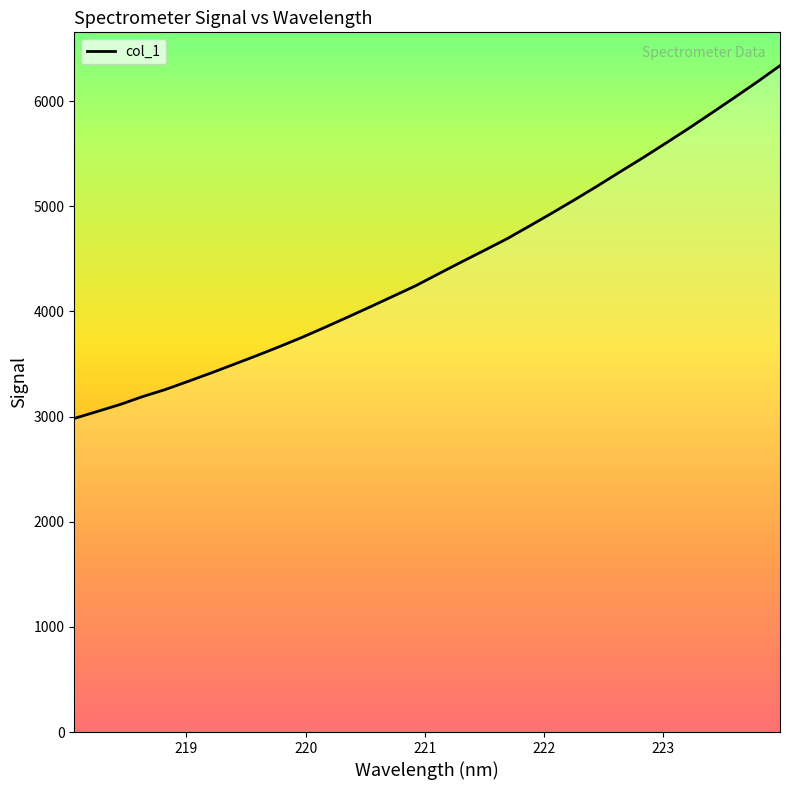

What is the difference between the maximum and minimum values?

3354.8